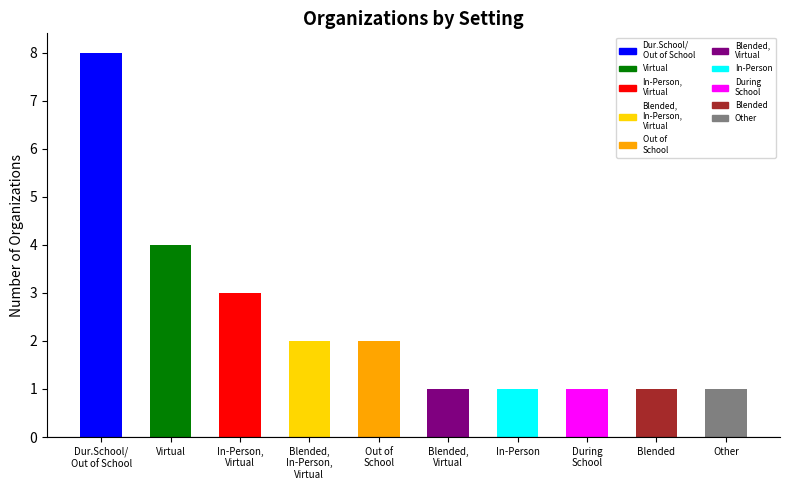

What position from the right is In-Person?

4